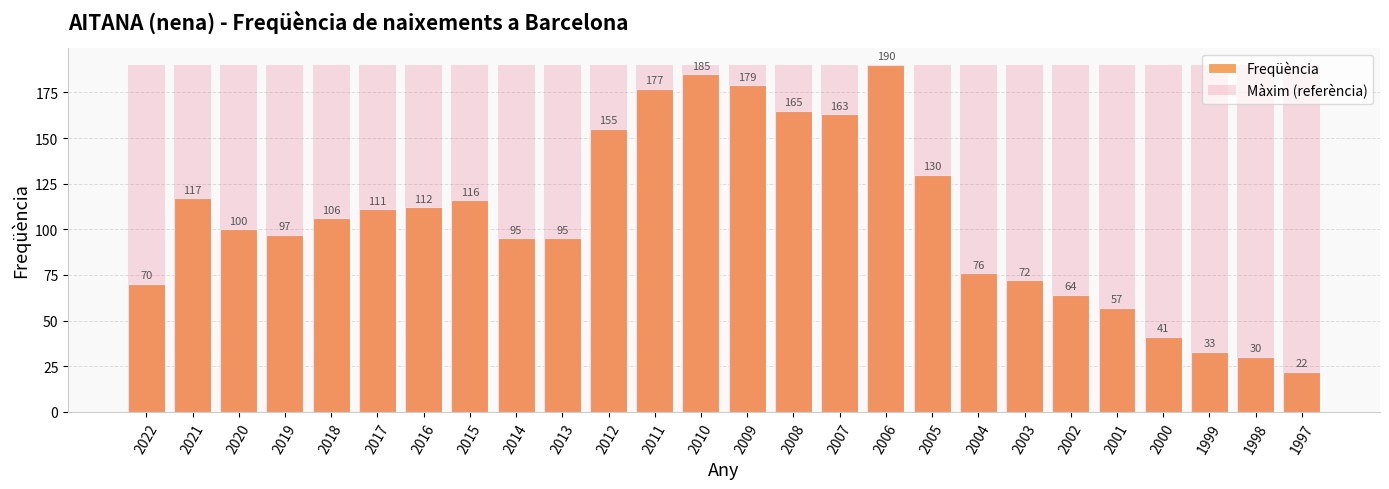

Is the value of Freqüència at 2014 greater than the value of Màxim (referència) at 2014?

No